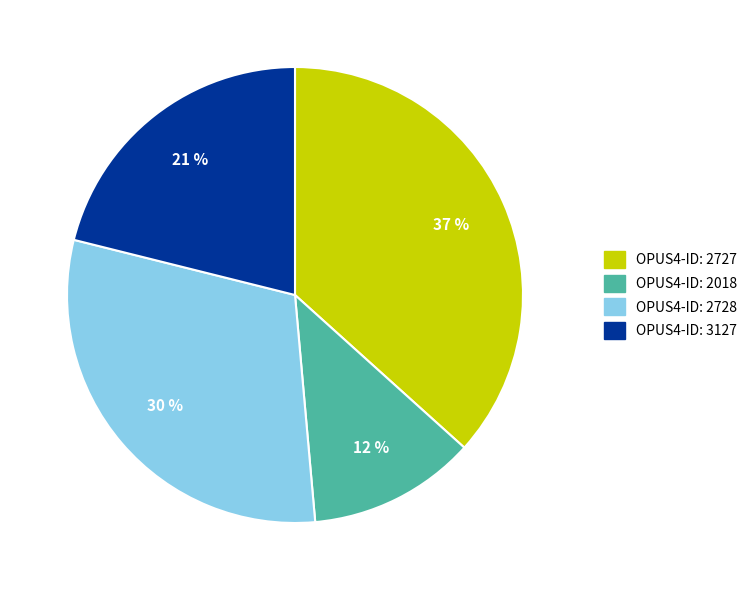

Does any single category account for the majority?

No